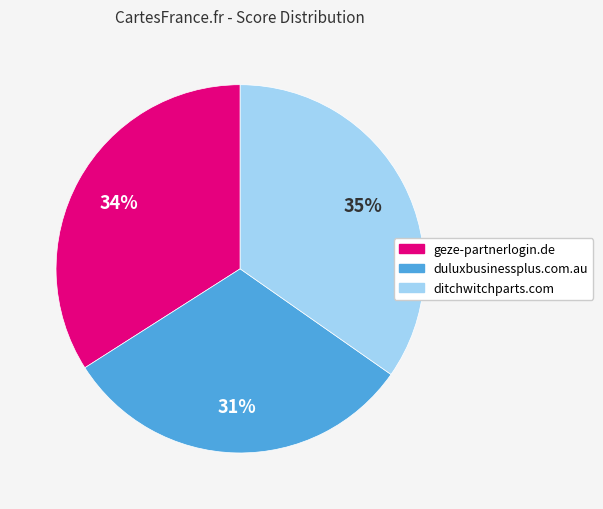

Count the number of slices in the pie.

3